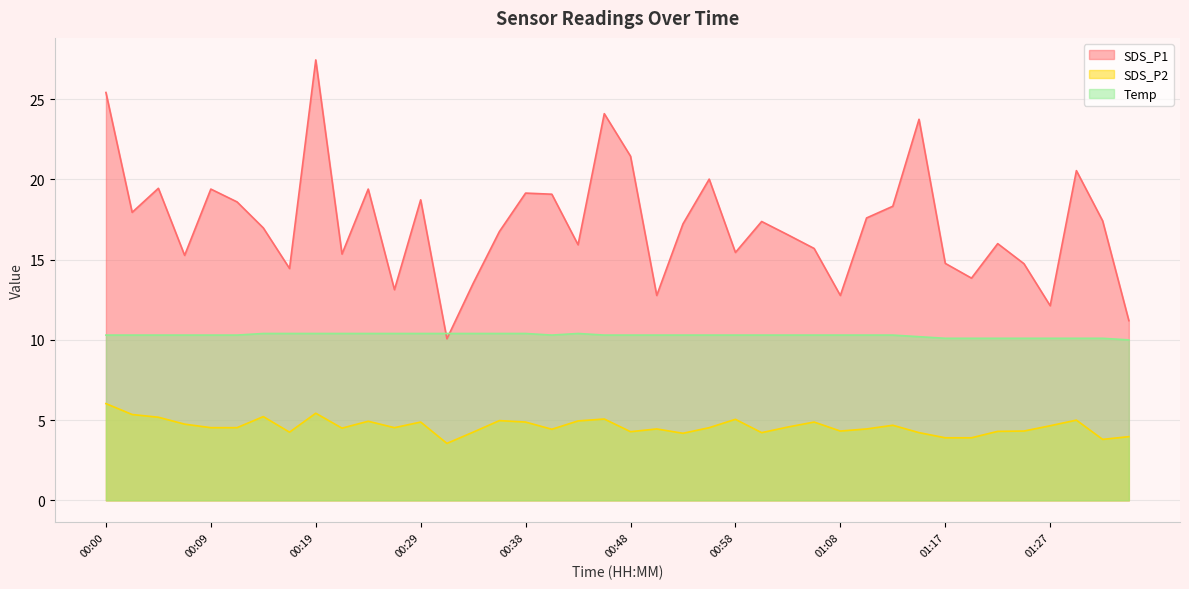

True or false: SDS_P2 has more than 1 points higher than both neighbors.

True